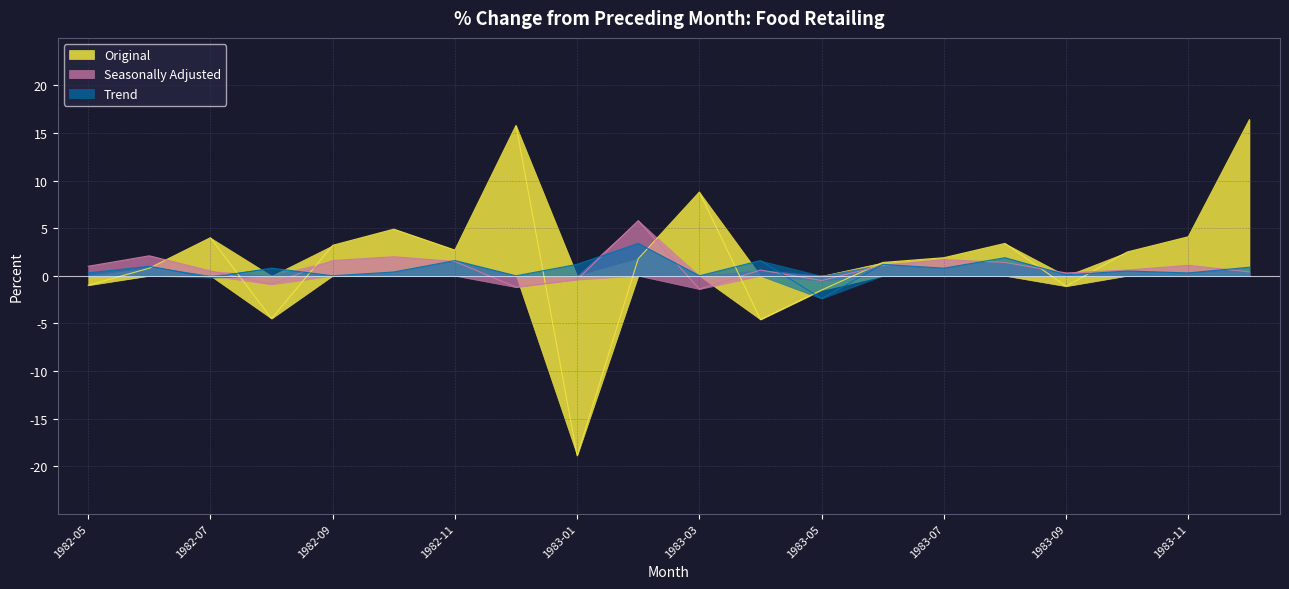

What is the average value of the Original series?

2.0